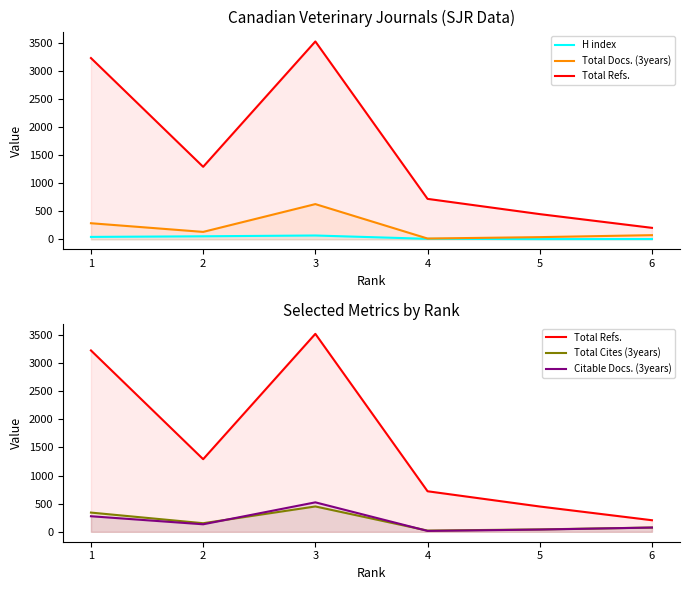

How many interior local peaks does the Citable Docs. (3years) series have?

1